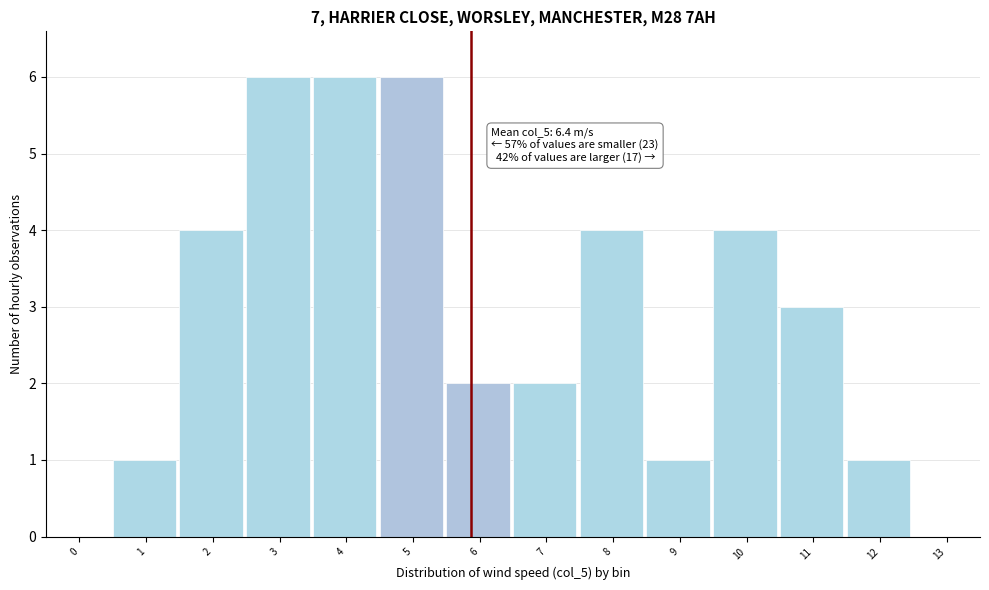

Reading left to right, what are all the values shown in this chart?

0=0	1=1	2=4	3=6	4=6	5=6	6=2	7=2	8=4	9=1	10=4	11=3	12=1	13=0